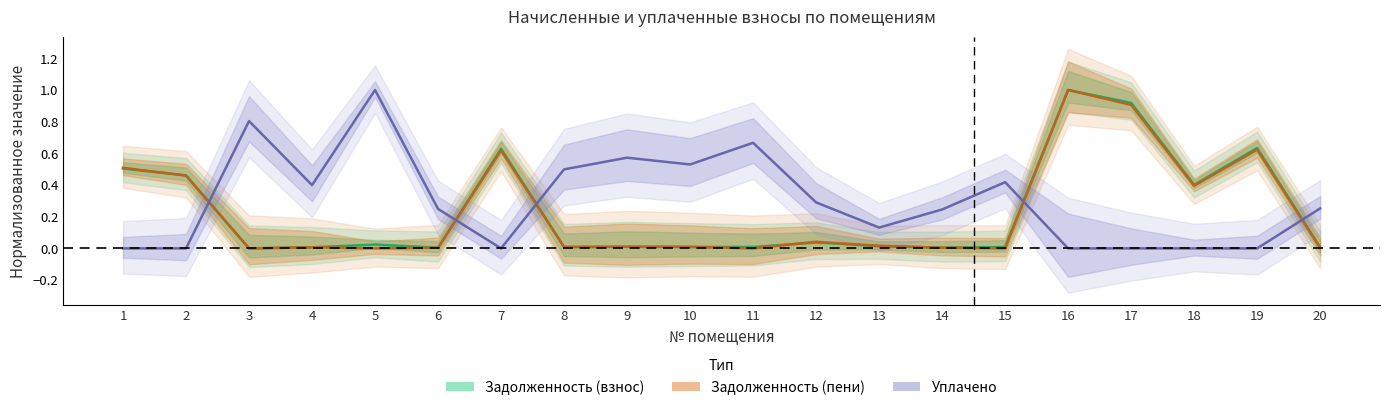

Is it true that Задолженность (пени) equals 0.0 at 20?

True